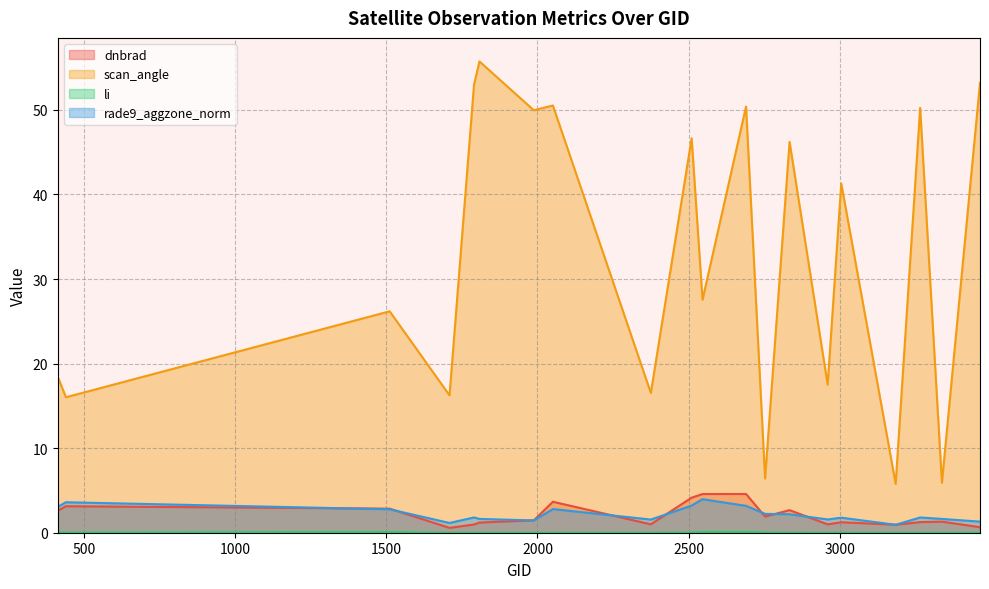

Which series has the largest range (max minus min)?

scan_angle